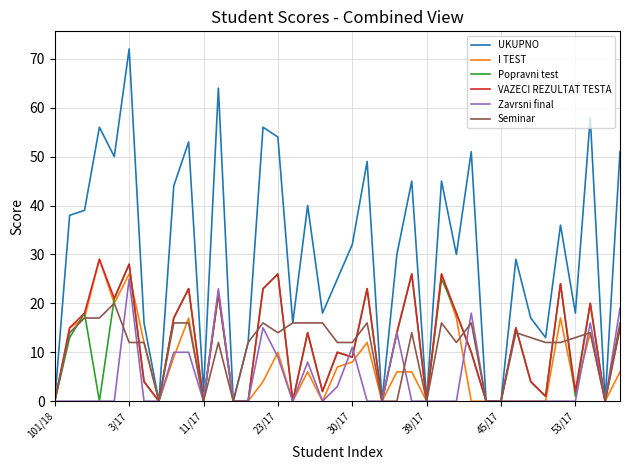

What is the maximum value shown in the chart?

72